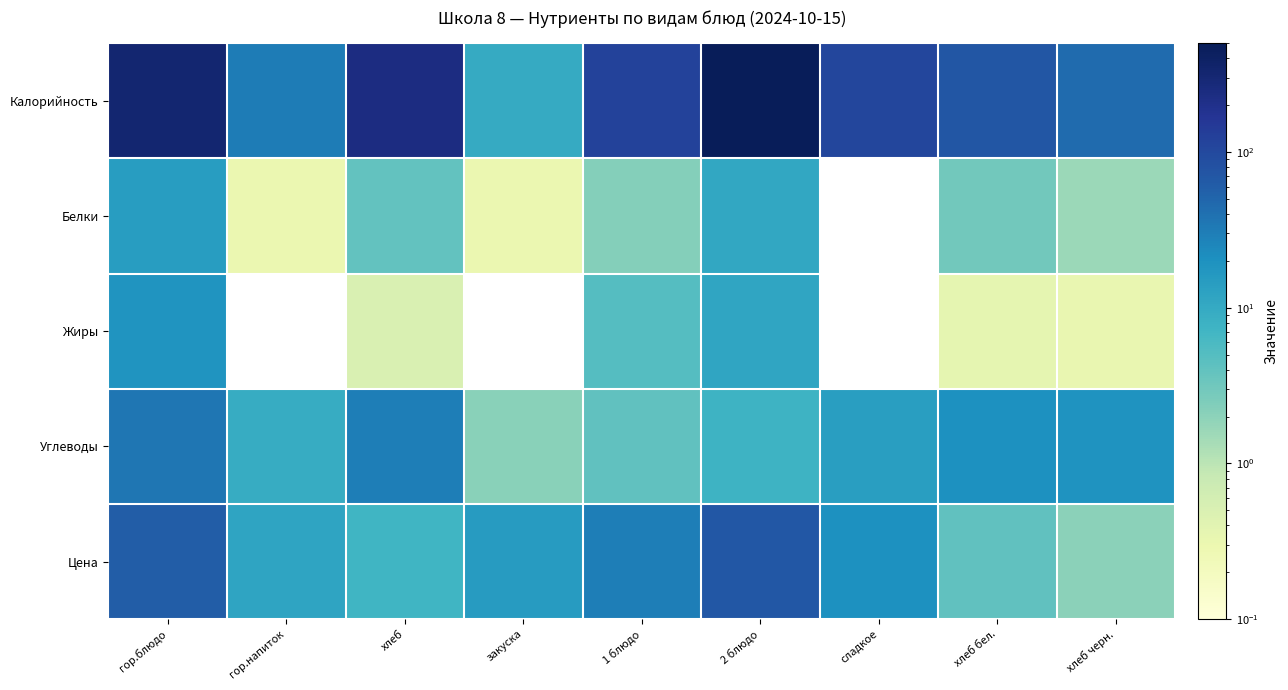

Reading left to right, what are all the values shown in this chart?

Калорийность: гор.блюдо=318.6	гор.напиток=30.8	хлеб=239.1	закуска=9.6	1 блюдо=116.6	2 блюдо=474.6	сладкое=106.8	хлеб бел.=71.2	хлеб черн.=44.9
Белки: гор.блюдо=14.5	гор.напиток=0.3	хлеб=4.0	закуска=0.3	1 блюдо=2.2	2 блюдо=10.6	сладкое=0.0	хлеб бел.=3.0	хлеб черн.=1.6
Жиры: гор.блюдо=18.1	гор.напиток=0.0	хлеб=0.5	закуска=0.0	1 блюдо=5.0	2 блюдо=11.4	сладкое=0.0	хлеб бел.=0.4	хлеб черн.=0.3
Углеводы: гор.блюдо=35.2	гор.напиток=9.3	хлеб=29.8	закуска=2.1	1 блюдо=4.1	2 блюдо=7.6	сладкое=13.9	хлеб бел.=19.9	хлеб черн.=19.0
Цена: гор.блюдо=60.0	гор.напиток=12.0	хлеб=7.2	закуска=15.0	1 блюдо=30.0	2 блюдо=70.0	сладкое=20.0	хлеб бел.=4.1	хлеб черн.=2.0